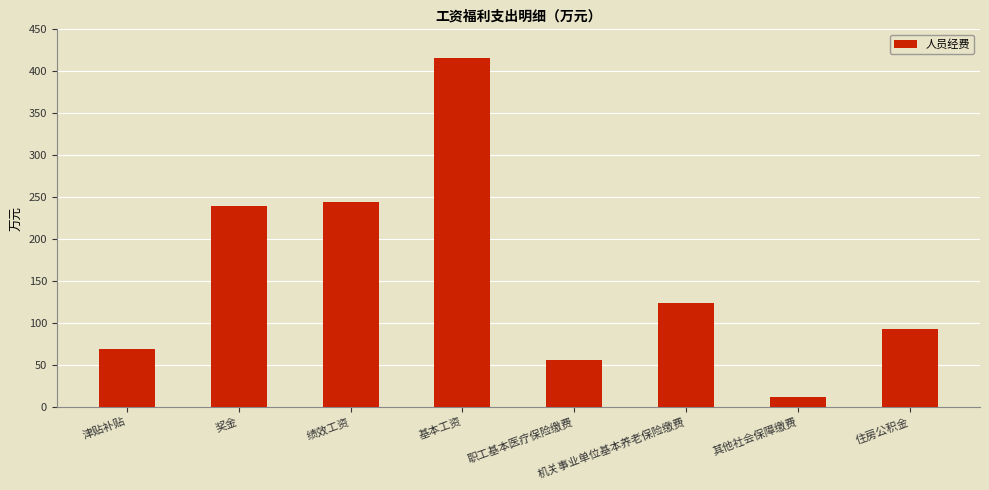

What is the sum of all values?

1252.0